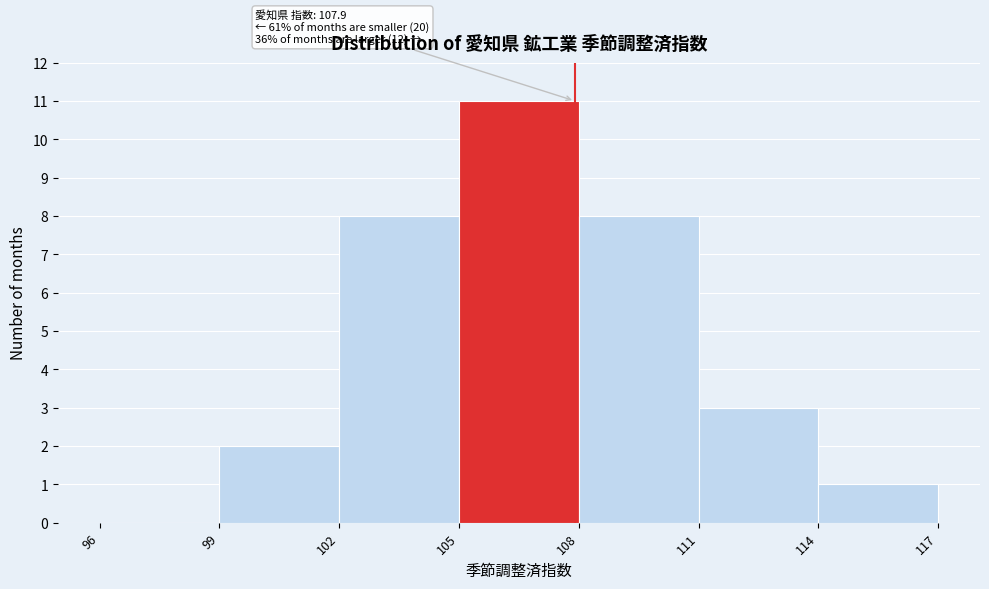

Over which range of the x-axis is the bar tallest?

105 to 108